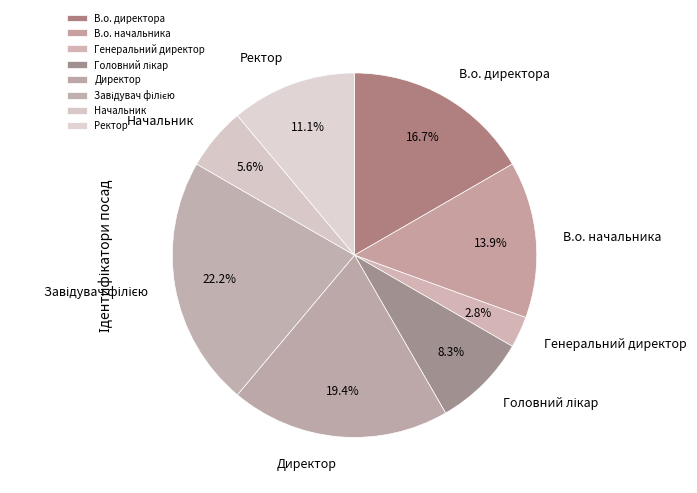

Which has a higher value, Ректор or Директор?

Директор